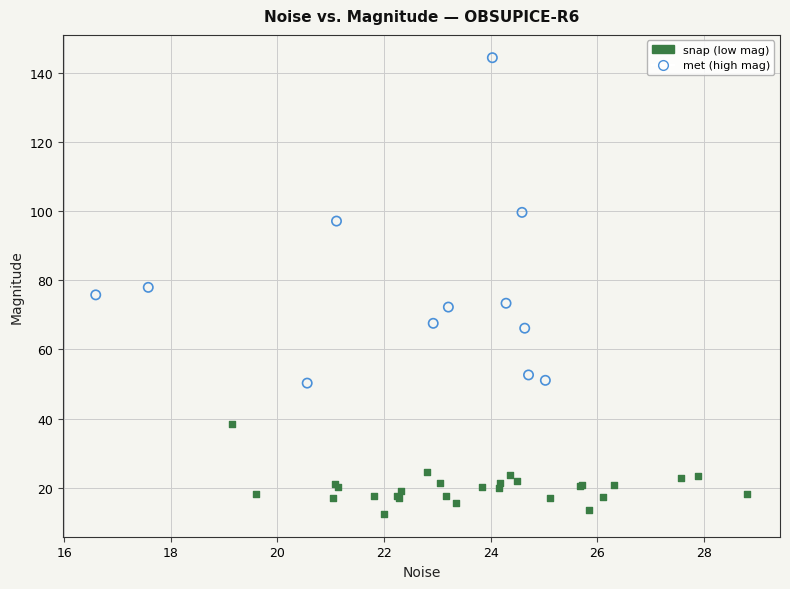

Which series has the largest Y range (max minus min)?

met (high mag)